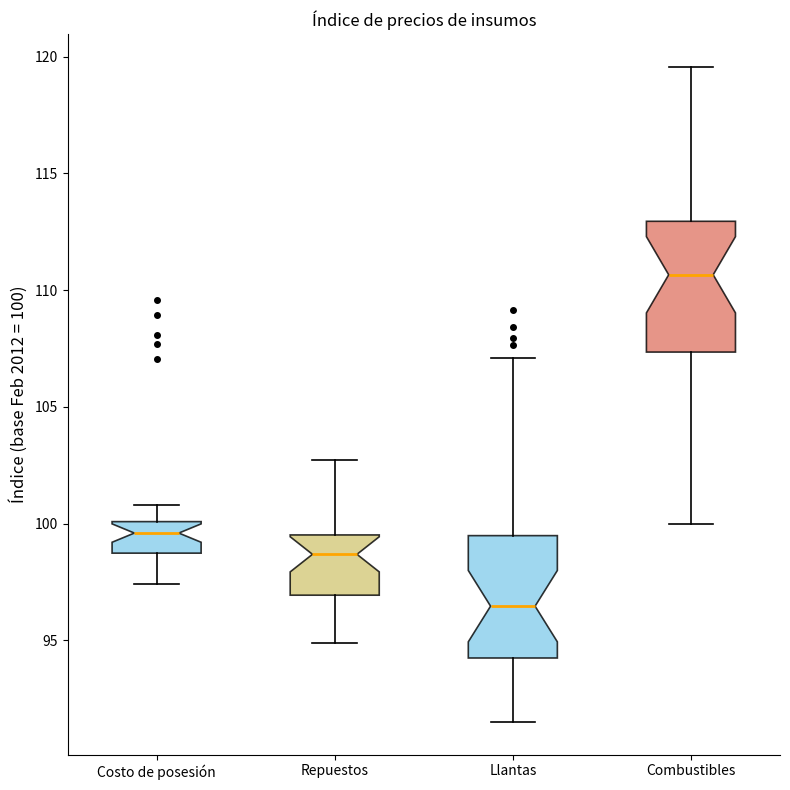

Which box's median line is the highest?

Combustibles